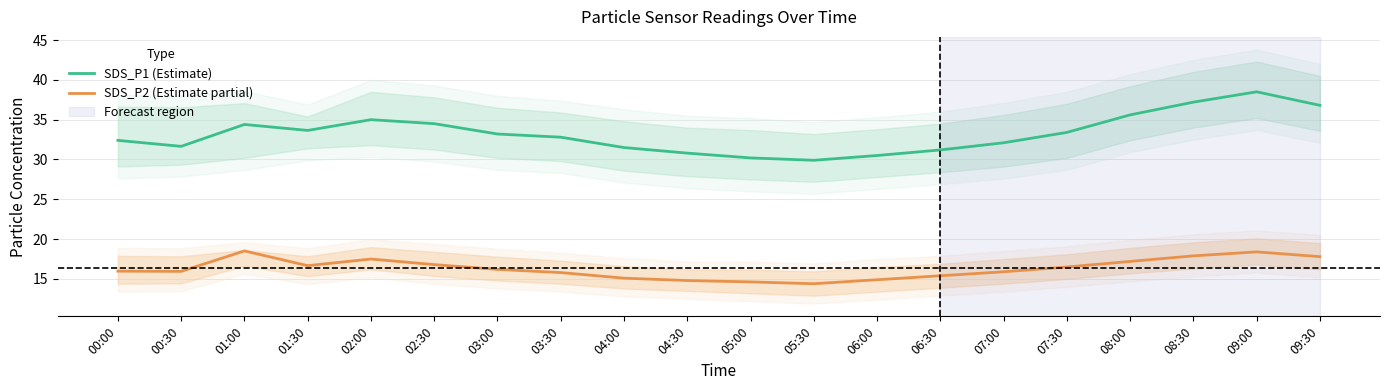

Rank the categories by SDS_P2 (Estimate partial) value from highest to lowest.

01:00, 09:00, 08:30, 09:30, 02:00, 08:00, 02:30, 01:30, 07:30, 03:00, 00:00, 00:30, 07:00, 03:30, 06:30, 04:00, 06:00, 04:30, 05:00, 05:30